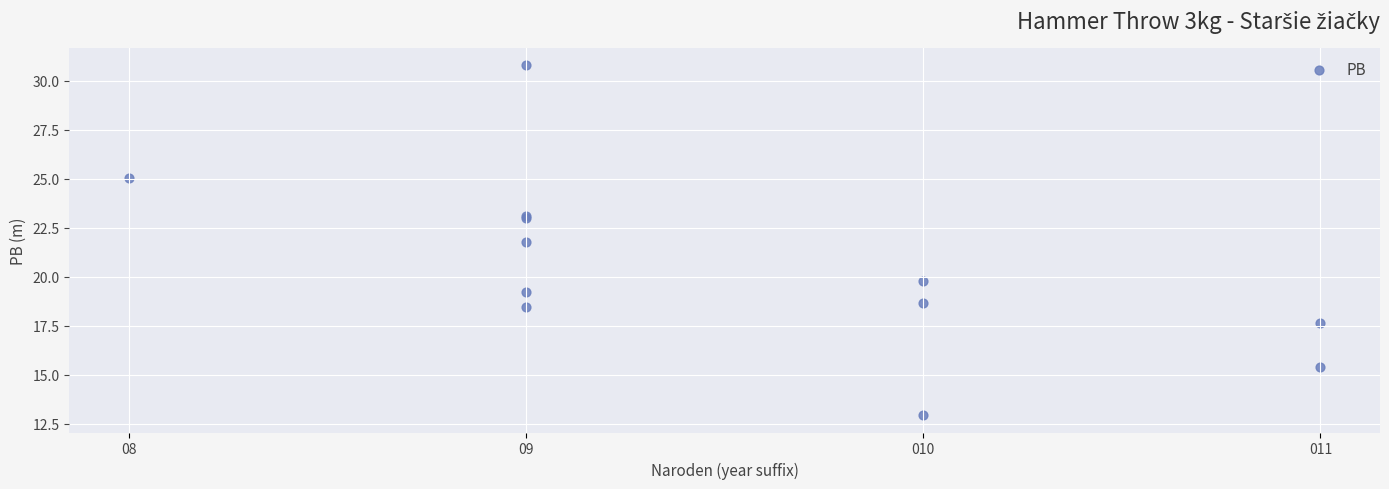

What Y value in the scatter plot is closest to 21?

21.8